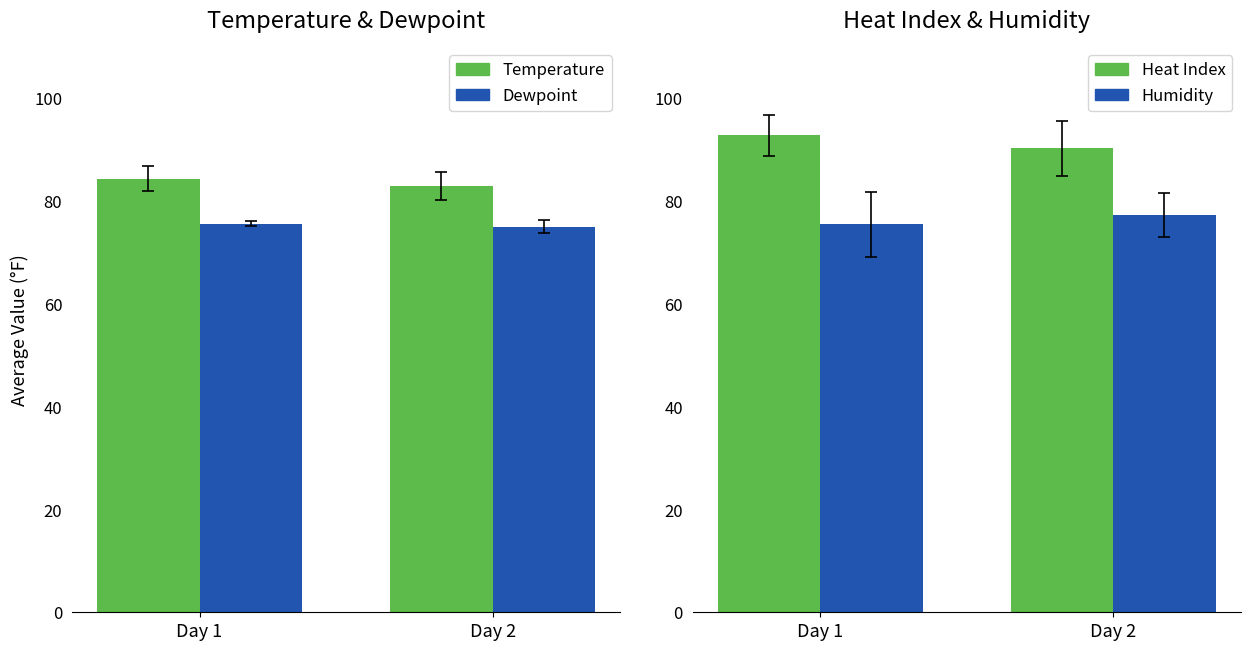

Between Day 1 and Day 2, which series saw the biggest shift?

Heat Index (°F)